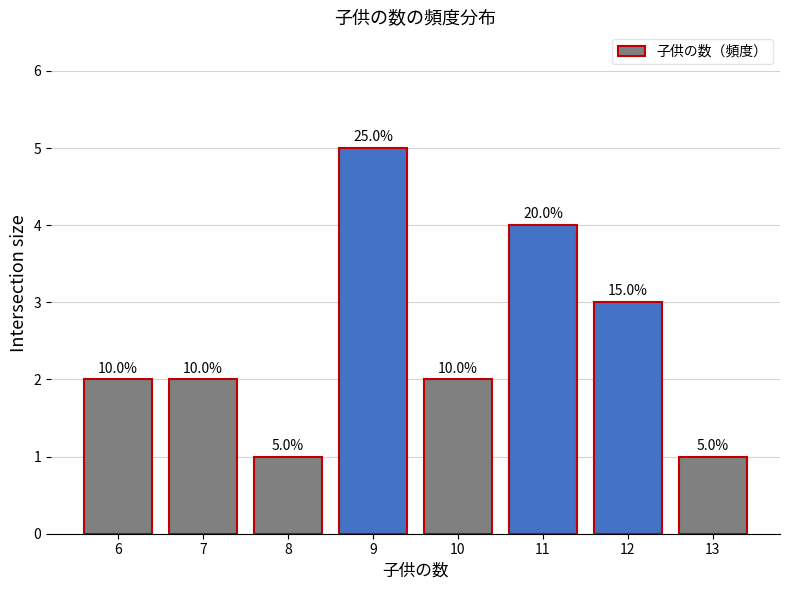

Rank the categories by value from highest to lowest.

9, 11, 12, 6, 7, 10, 8, 13